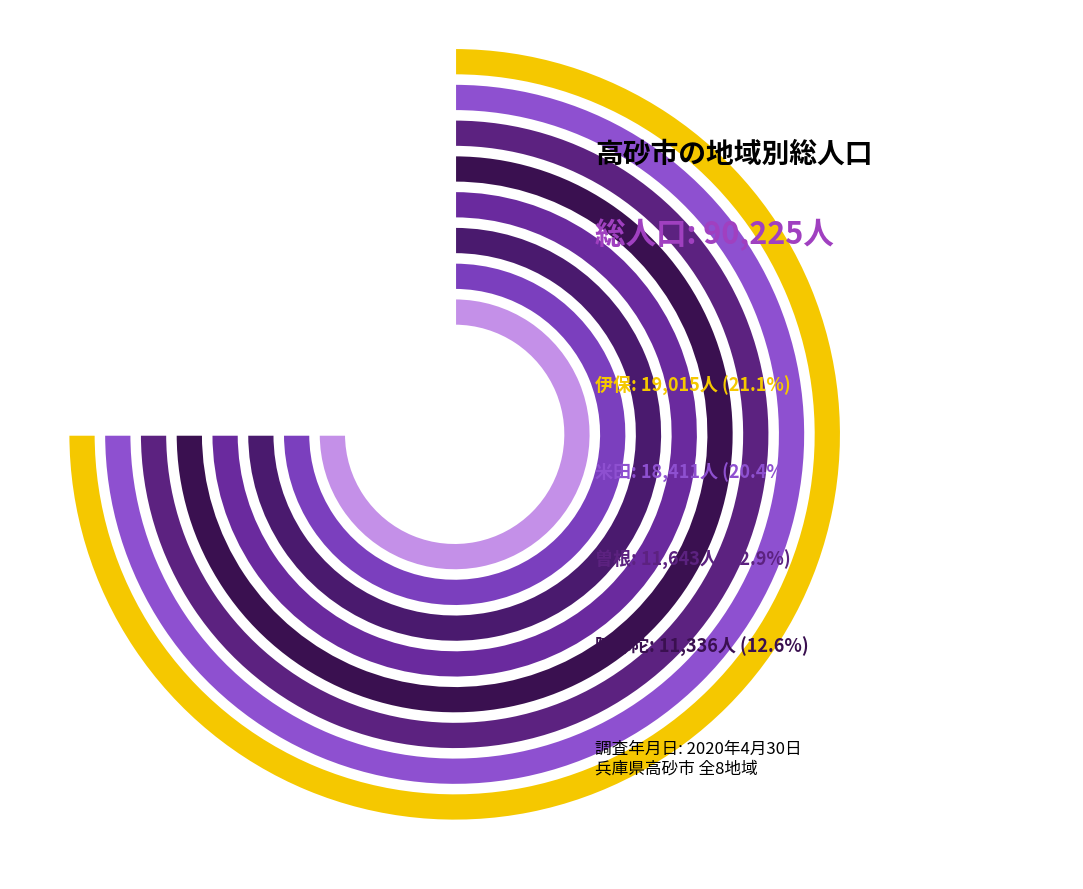

To the nearest percent, what percentage of the pie is 曽根?

13%